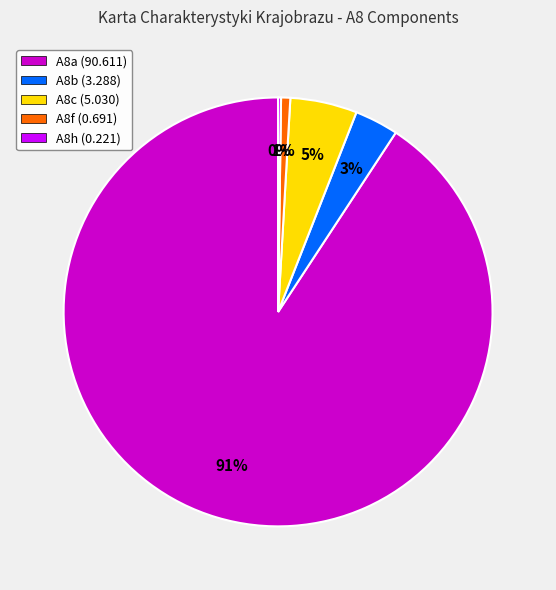

Which has a higher value, A8a or A8b?

A8a